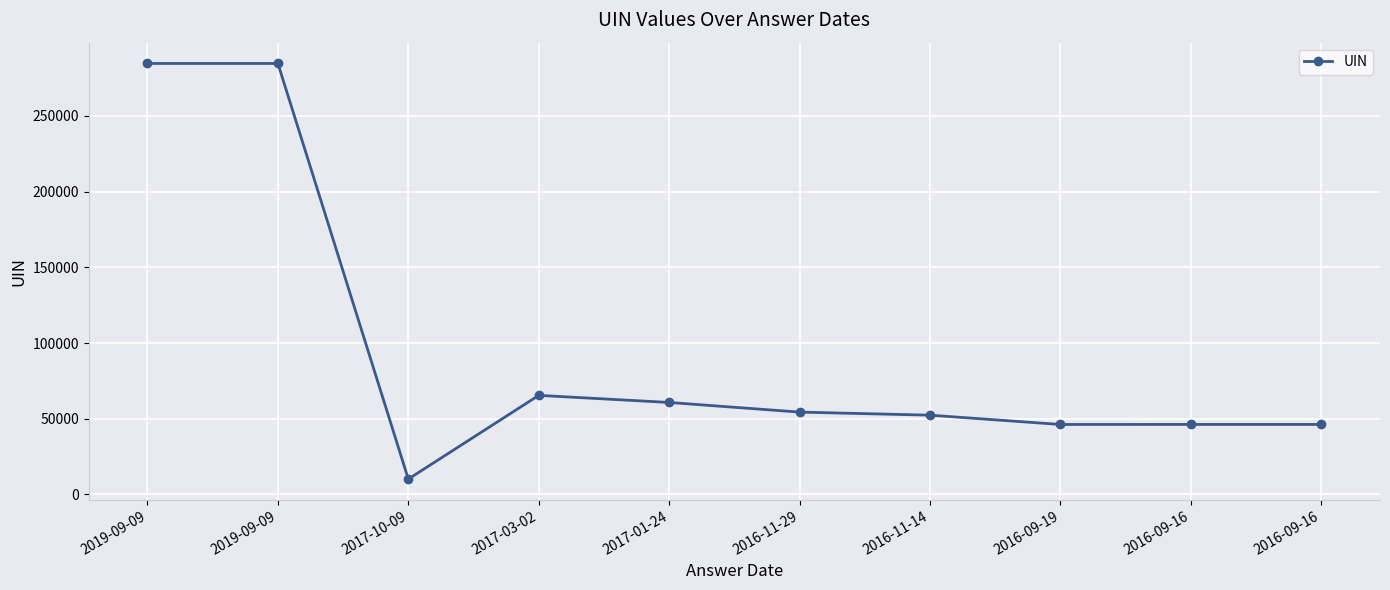

How many series are shown in this chart?

1